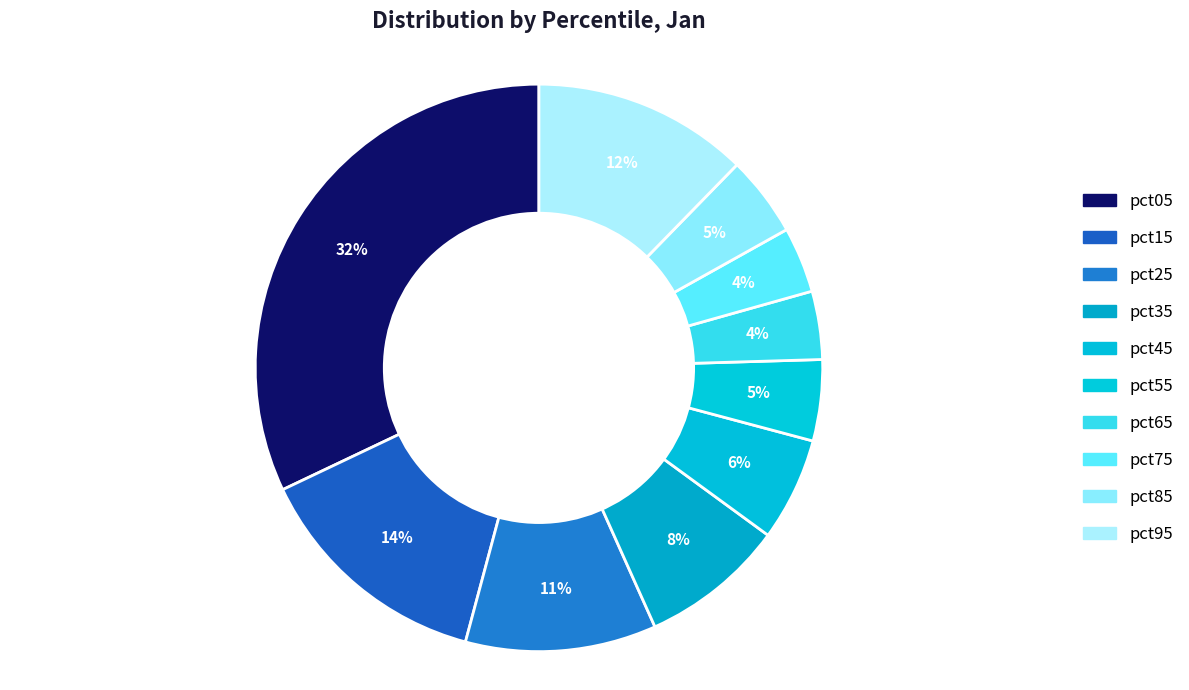

The pct35 slice represents 8% of the pie. True or false?

True